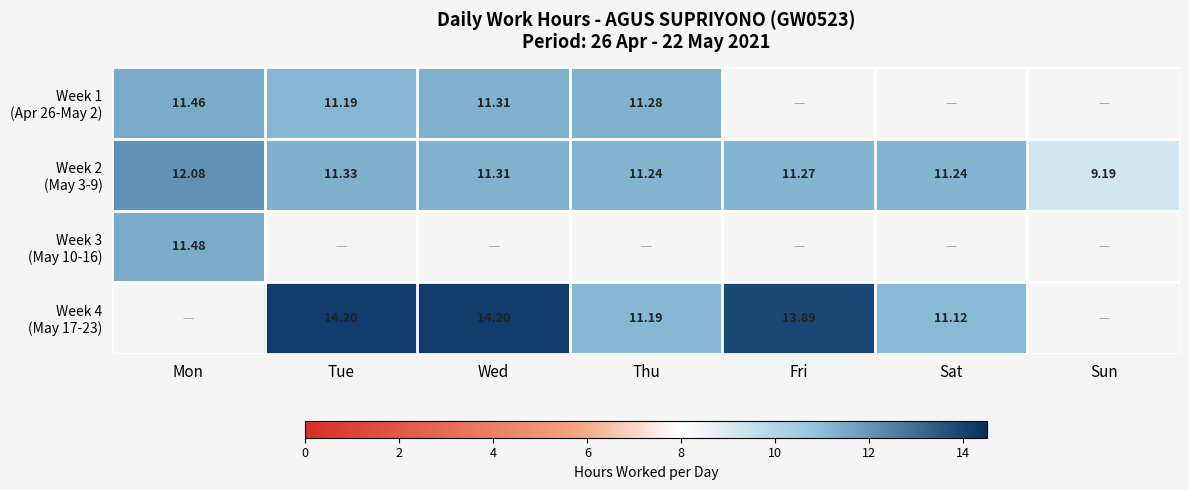

Where is Week 3 (May 10-16) nearest to the value 11?

Mon